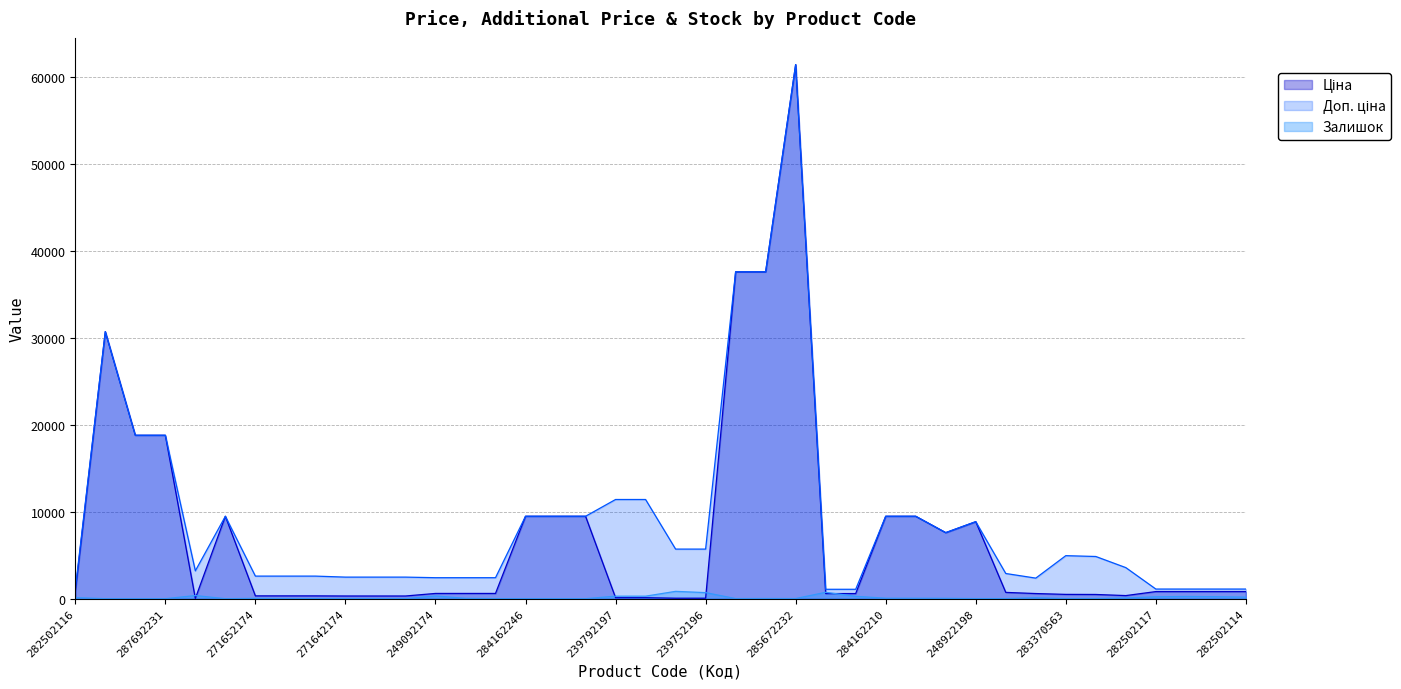

Which series has the largest total across all categories?

Доп. ціна